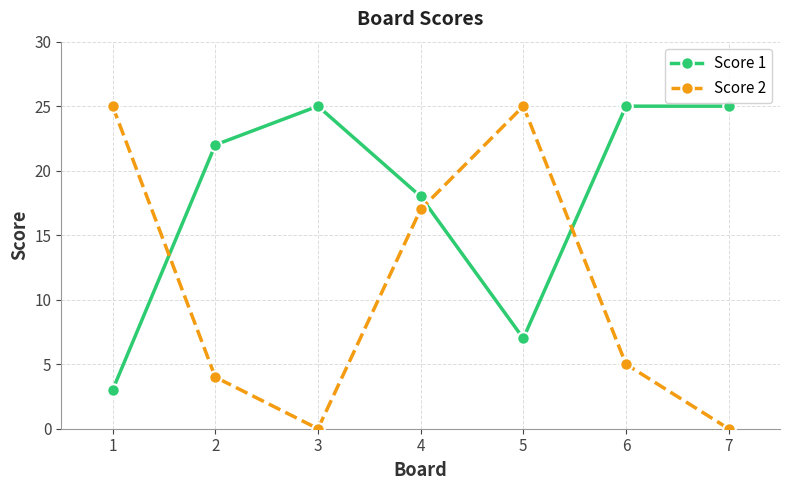

Where is the first local maximum for Score 2?

5